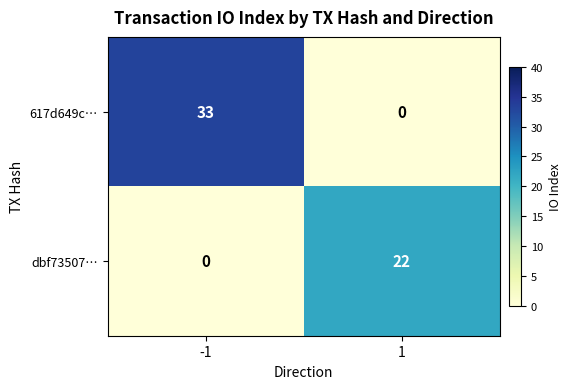

What is the highest value of the 617d649c… series?

33